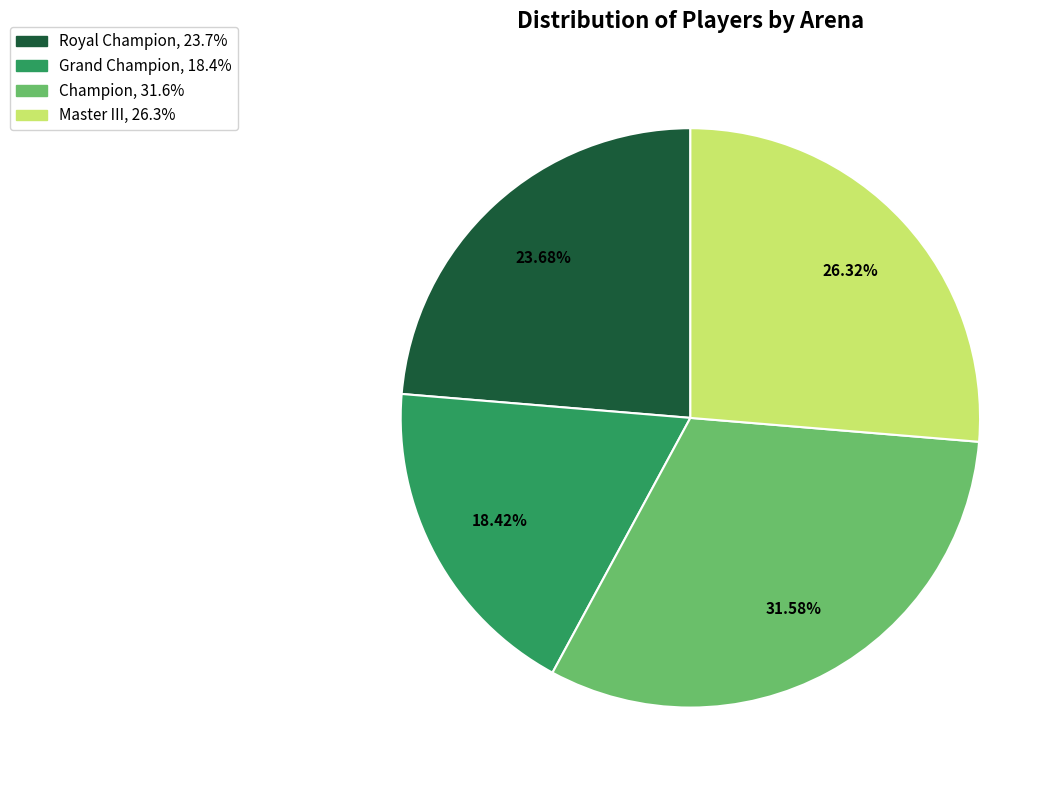

Is there a majority slice in this chart?

No